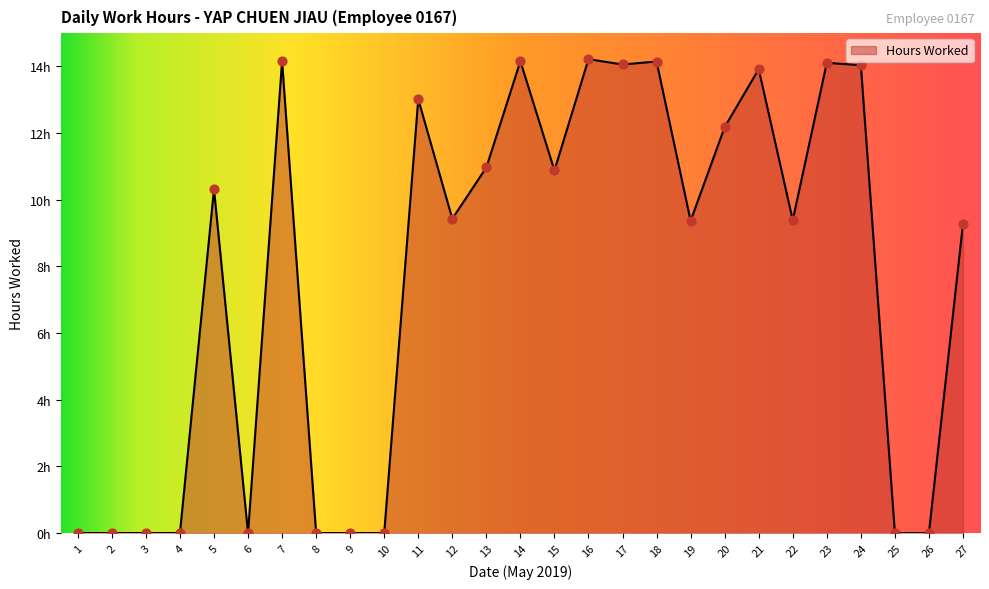

Between 20 and 4, which is larger?

20